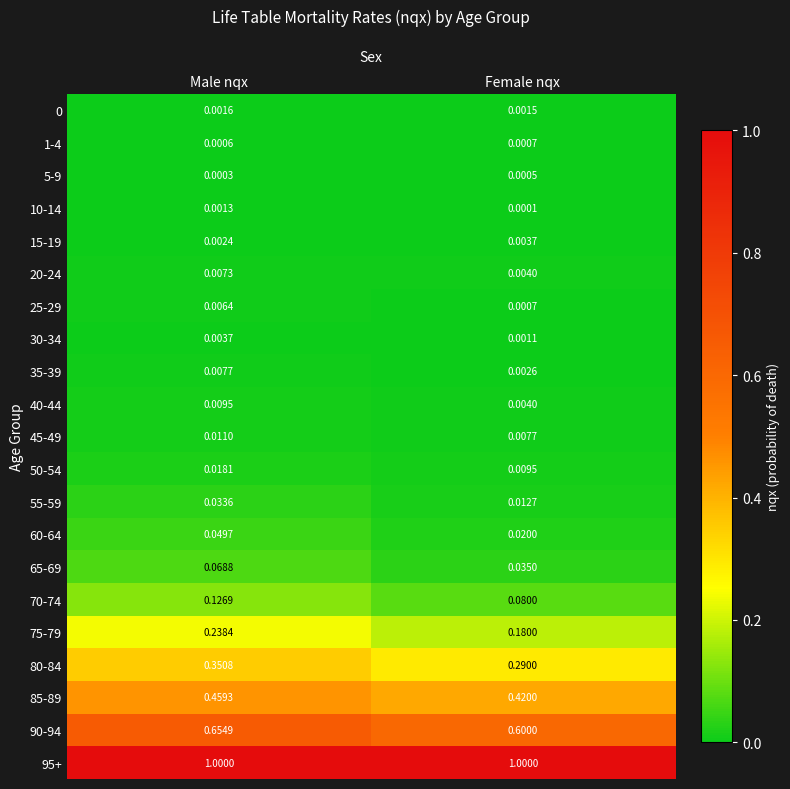

How many distinct data groups are displayed?

21